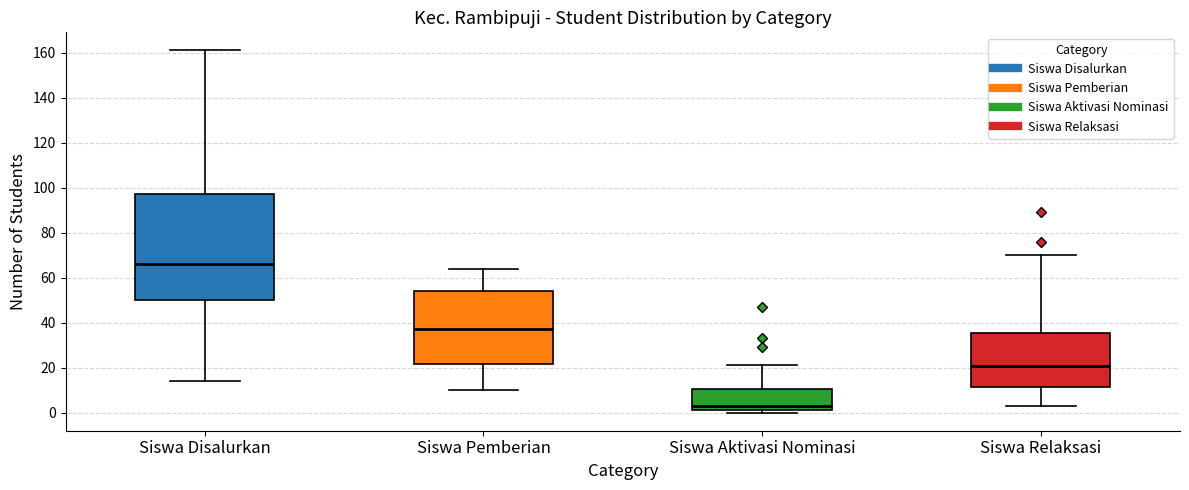

Where is the lower edge of the box for Siswa Pemberian on the y-axis? The values are not printed on the chart, so give them approximately, as read against the axis.

22